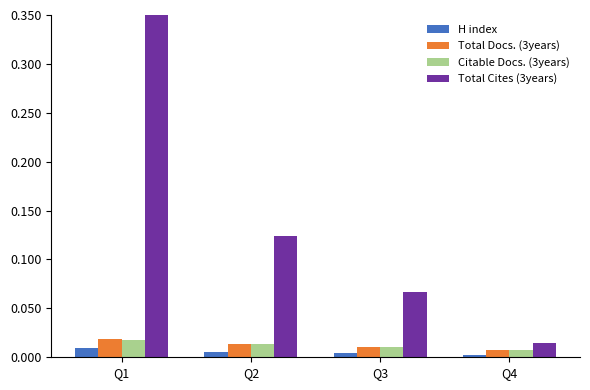

What is the sum of all Total Cites (3years) values?

0.6